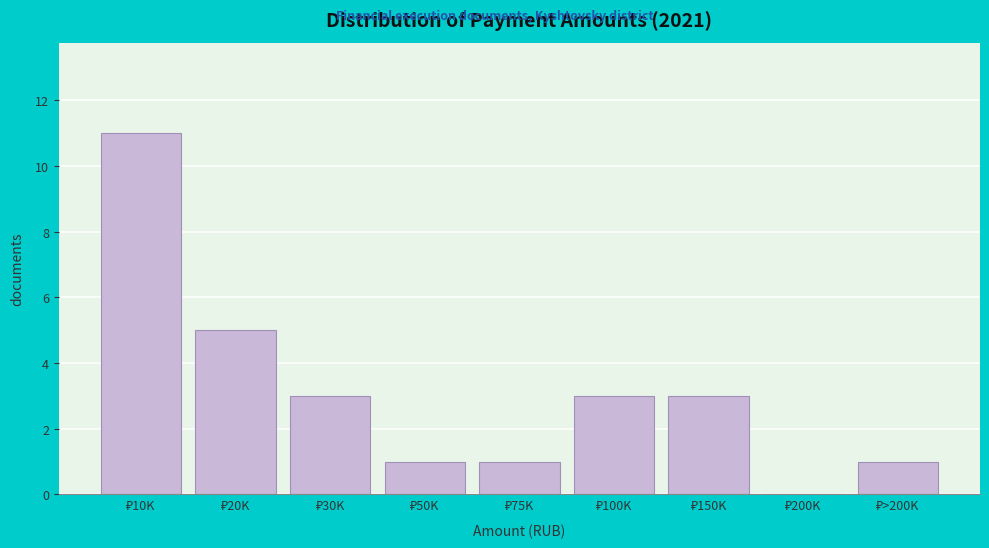

What is the sum of all values?

28